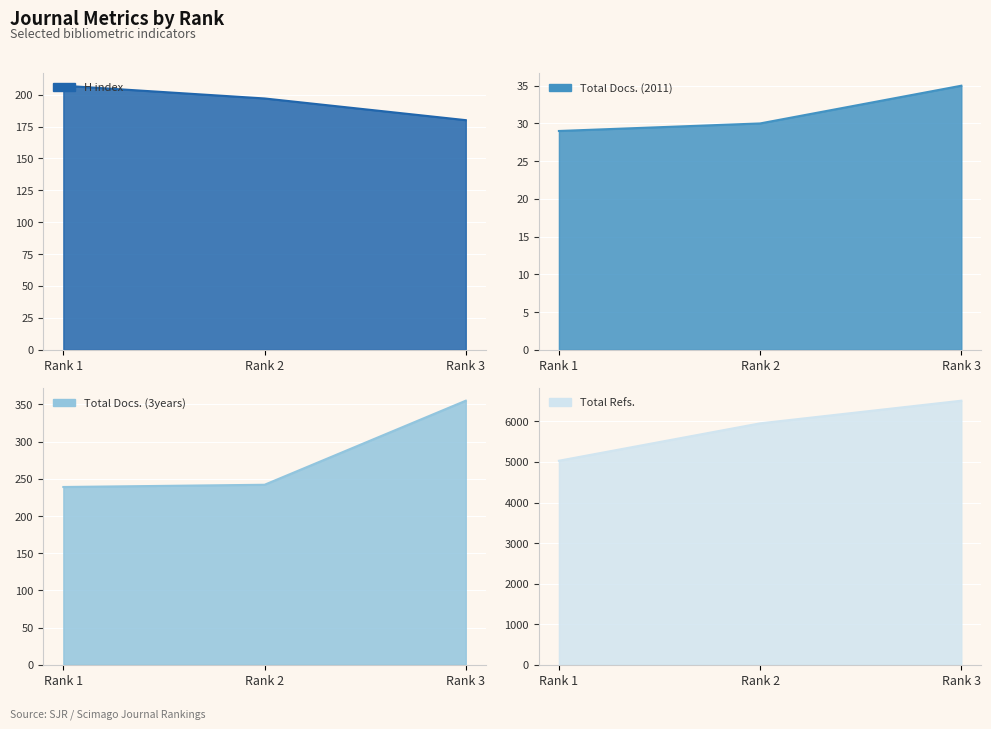

What is the maximum value for Total Docs. (3years)?

355